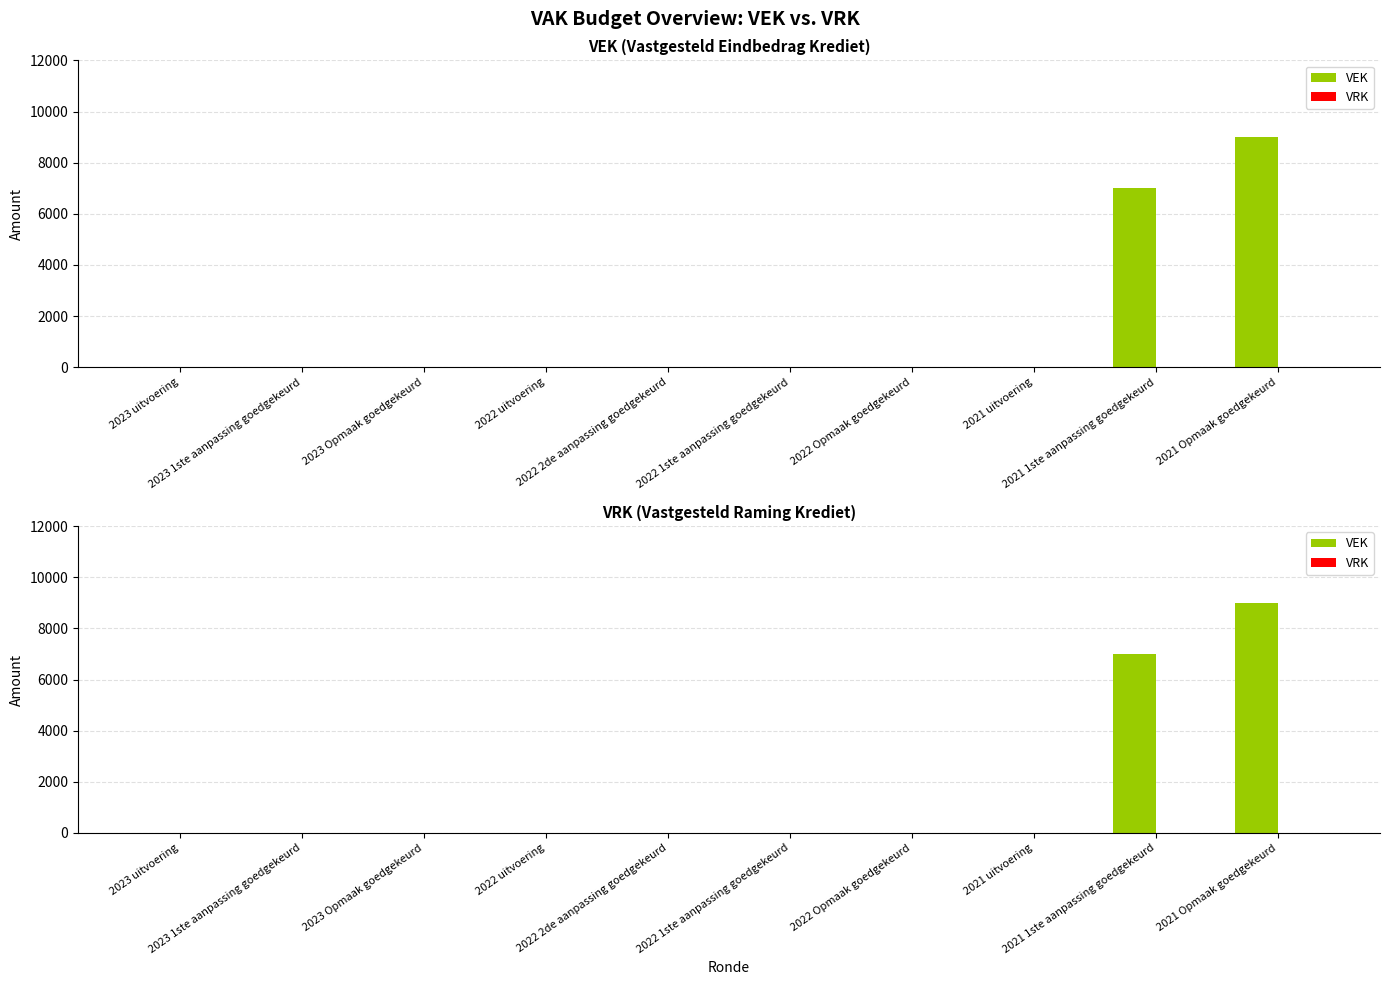

List the series in order of their overall mean, lowest first.

VRK, VEK